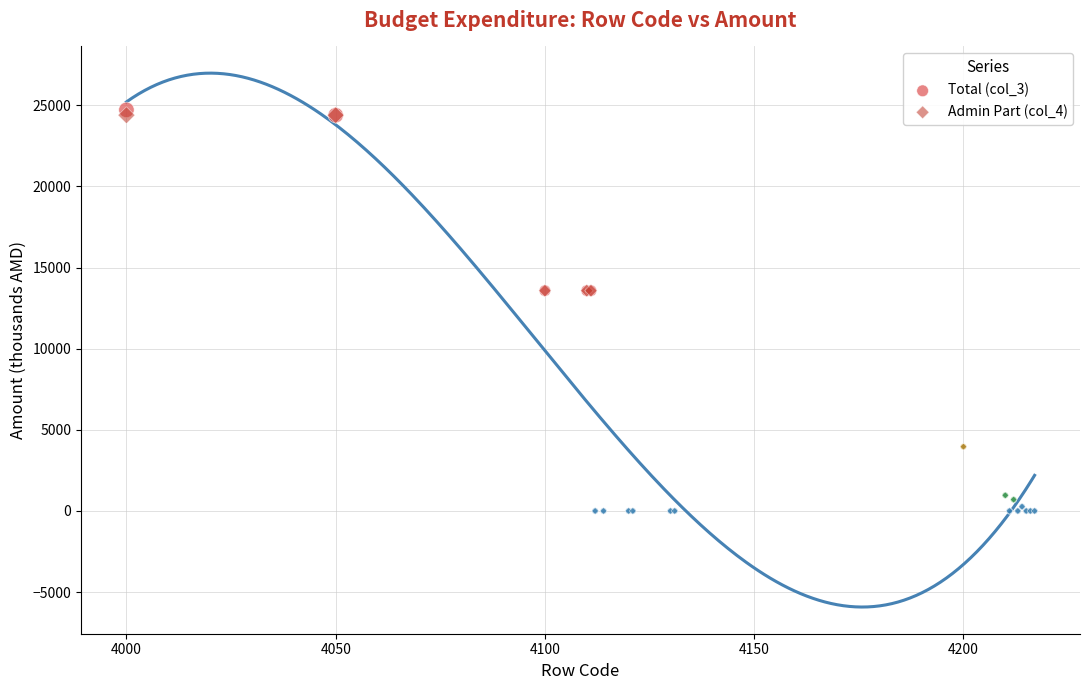

Which series has the widest spread of Y values?

Total (col_3)